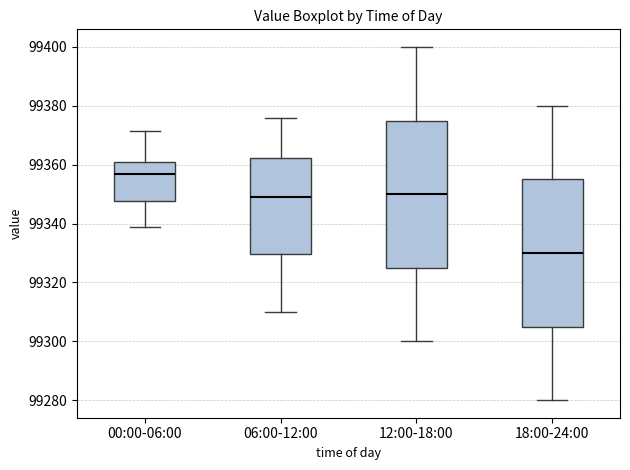

Where is the upper edge of the box for 00:00-06:00 on the y-axis? The values are not printed on the chart, so give them approximately, as read against the axis.

99360